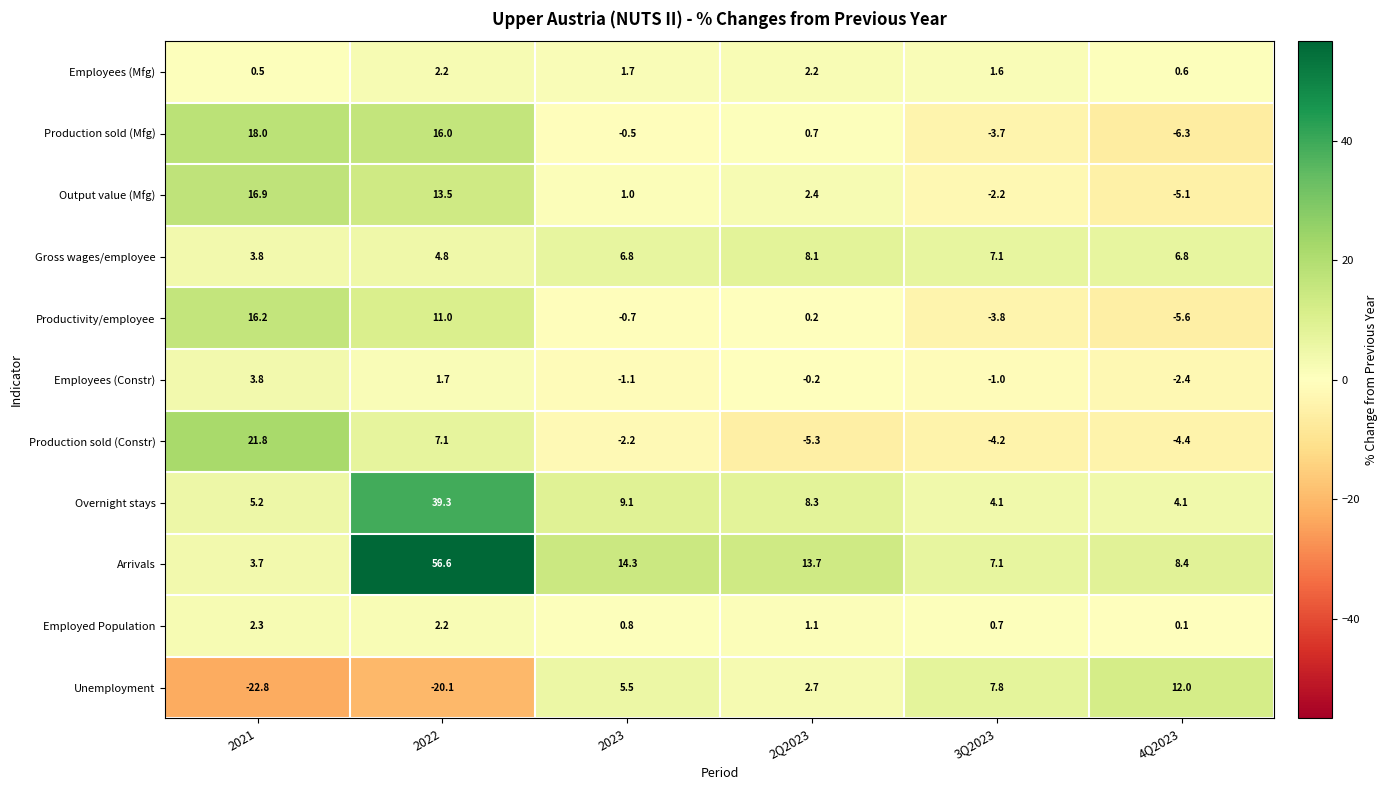

Is the value of Employees (Mfg) at 2022 greater than the value of Unemployment at 3Q2023?

No